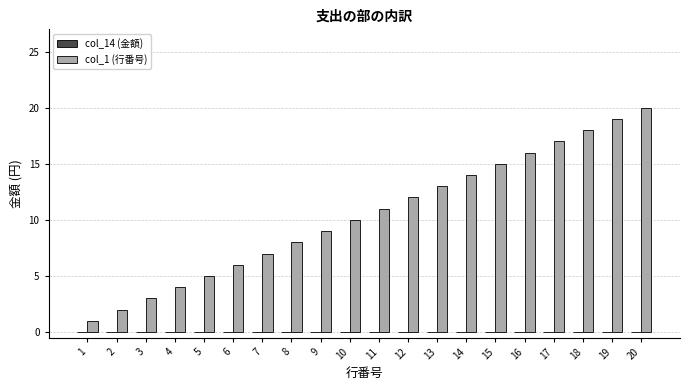

List the labels in order of value, largest first.

20, 19, 18, 17, 16, 15, 14, 13, 12, 11, 10, 9, 8, 7, 6, 5, 4, 3, 2, 1